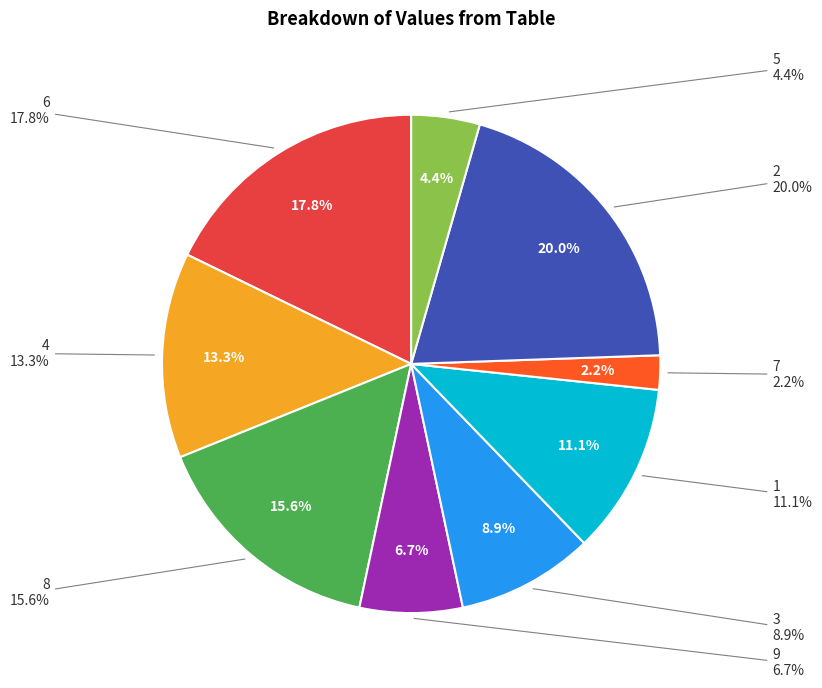

What is the smallest slice in the pie chart?

7